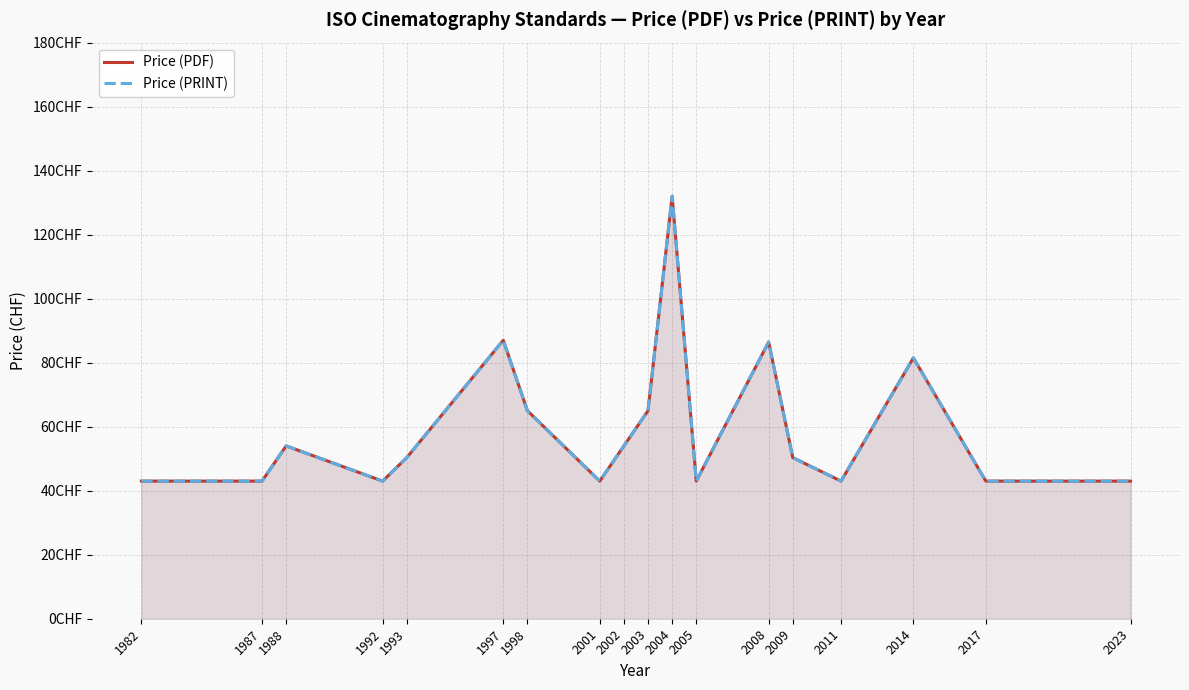

What is the difference between the maximum and minimum values in the Price (PRINT) series?

89.0